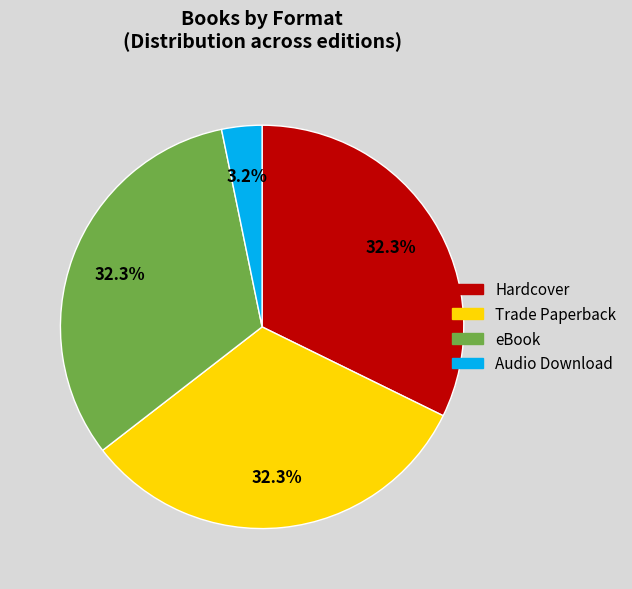

True or false: Audio Download accounts for 3% of the total.

True